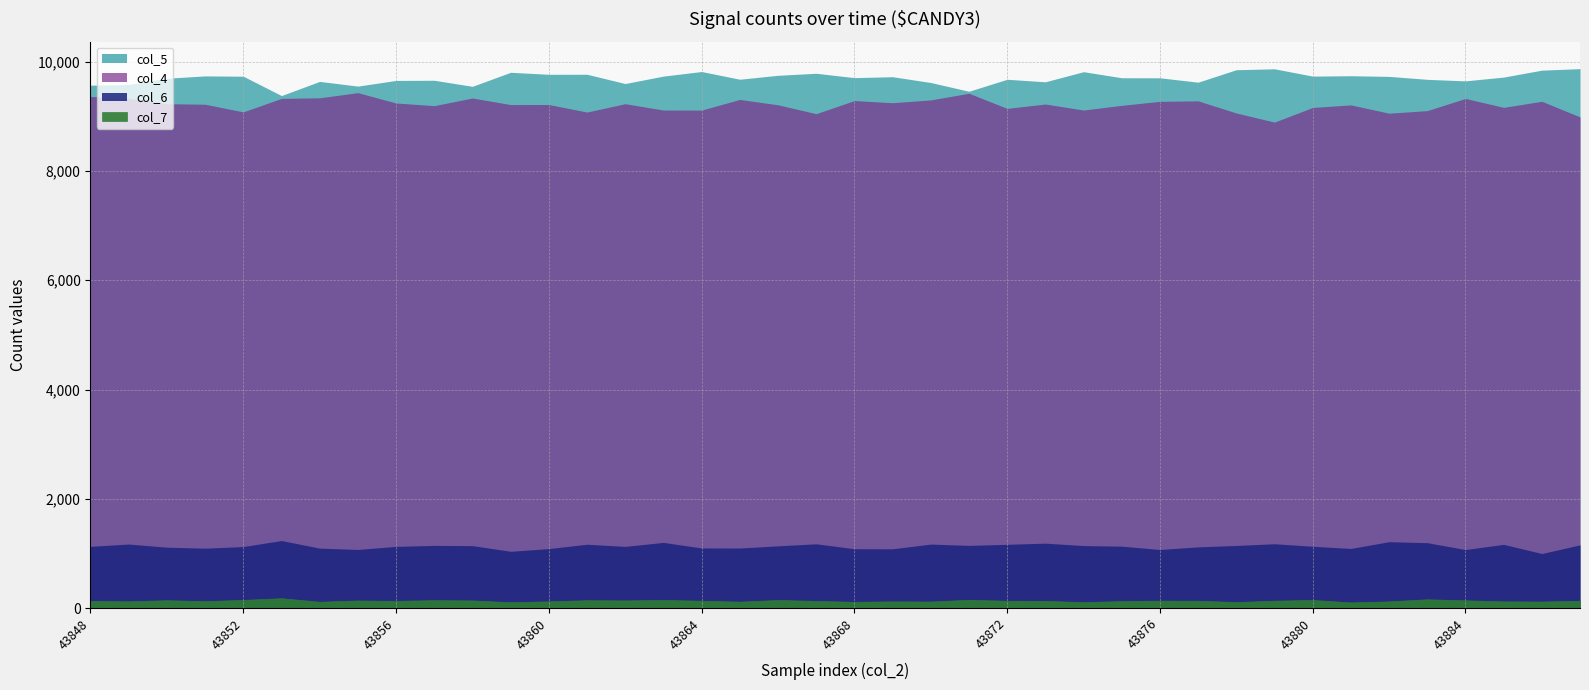

What is the value of the col_4 point at the 8th from the left?

9434